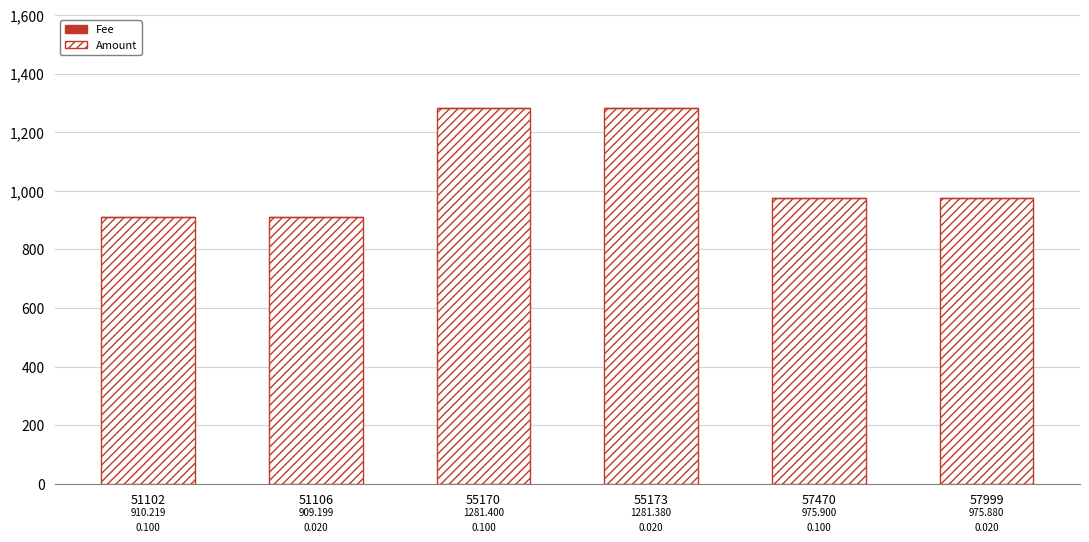

Count the Fee values in the range 0 to 1.

6